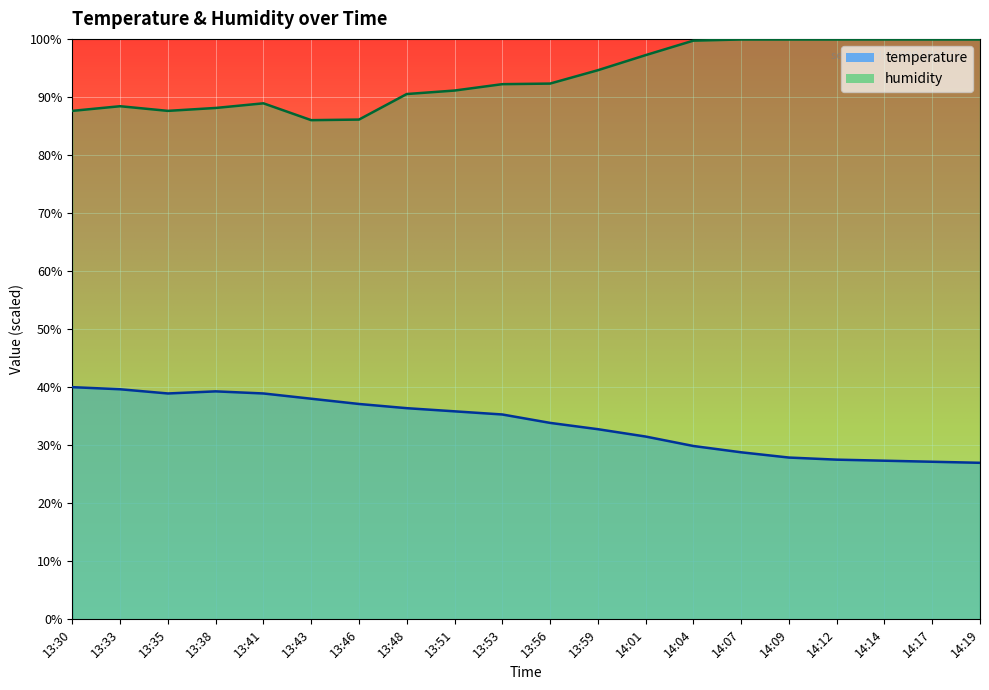

True or false: humidity and temperature intersect in this chart.

False